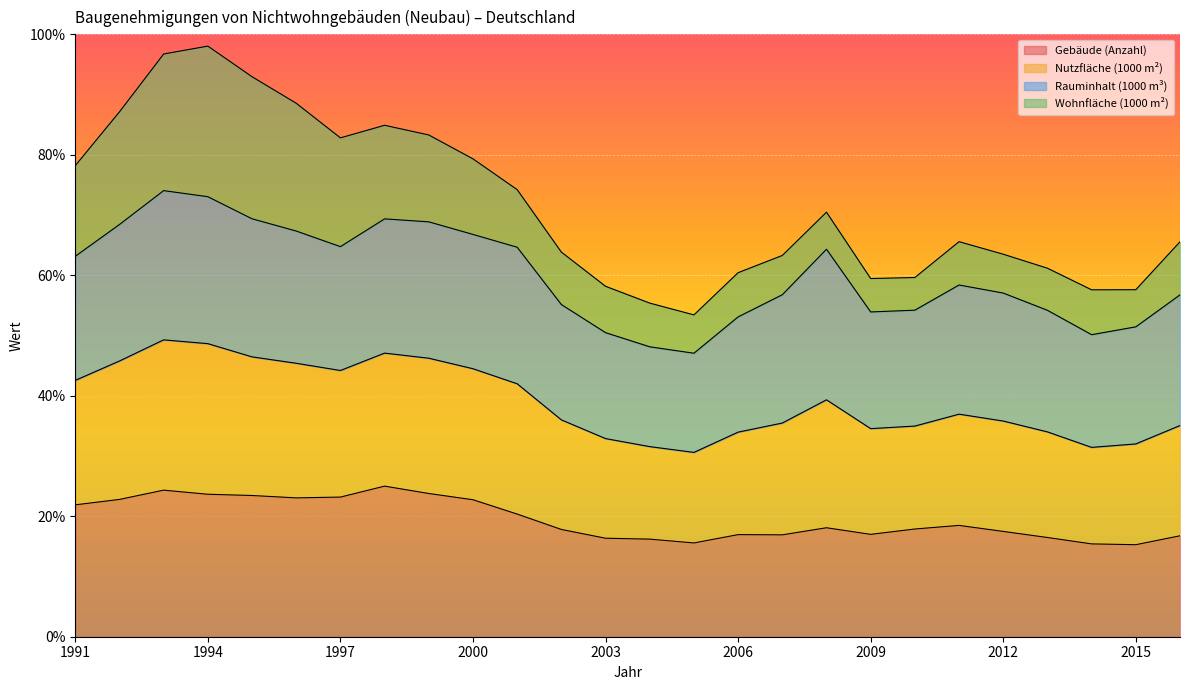

What are all the series names shown in the legend?

Gebäude (Anzahl), Nutzfläche (1000 m²), Rauminhalt (1000 m³), Wohnfläche (1000 m²)